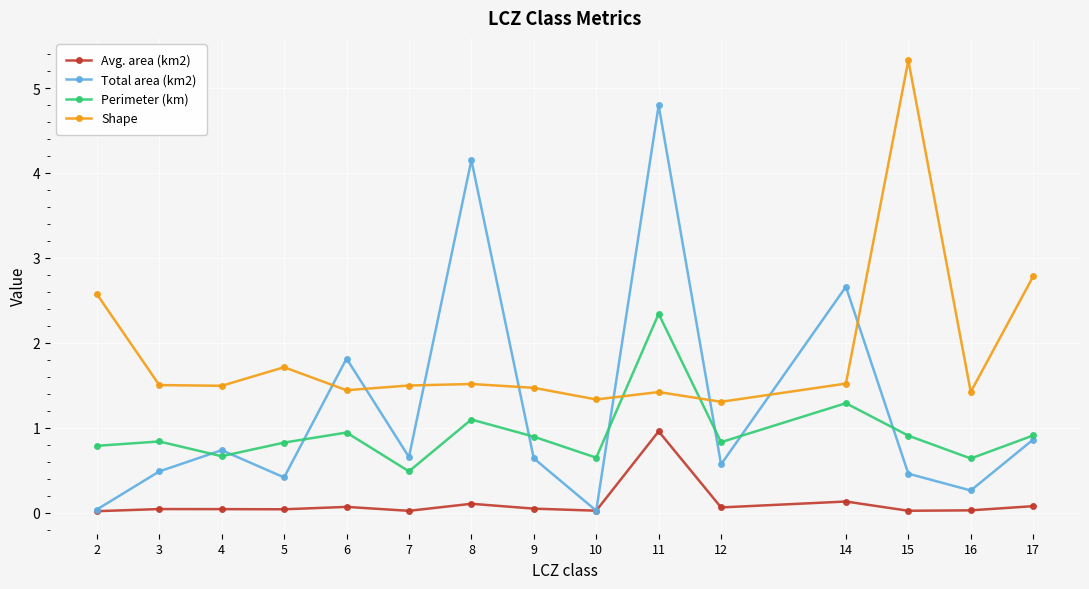

True or false: Total area (km2) has more than 2 interior local peaks.

True